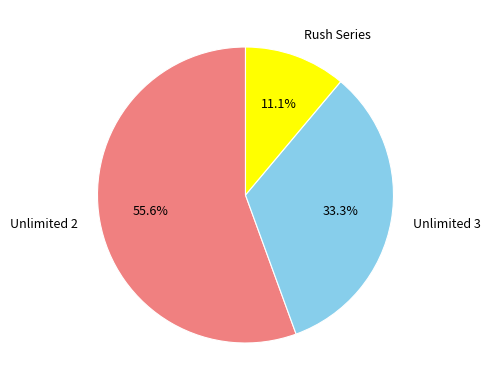

Which slice is the smallest?

Rush Series